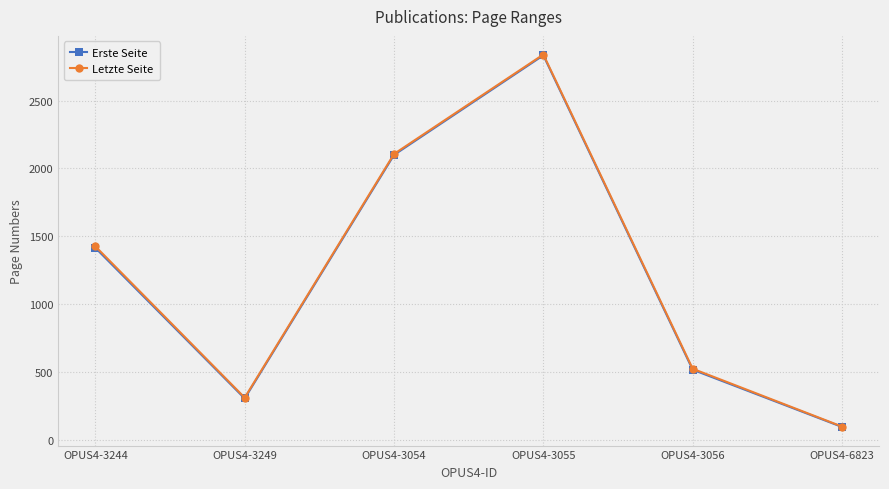

True or false: Letzte Seite has a value of 2840 at OPUS4-3055.

True